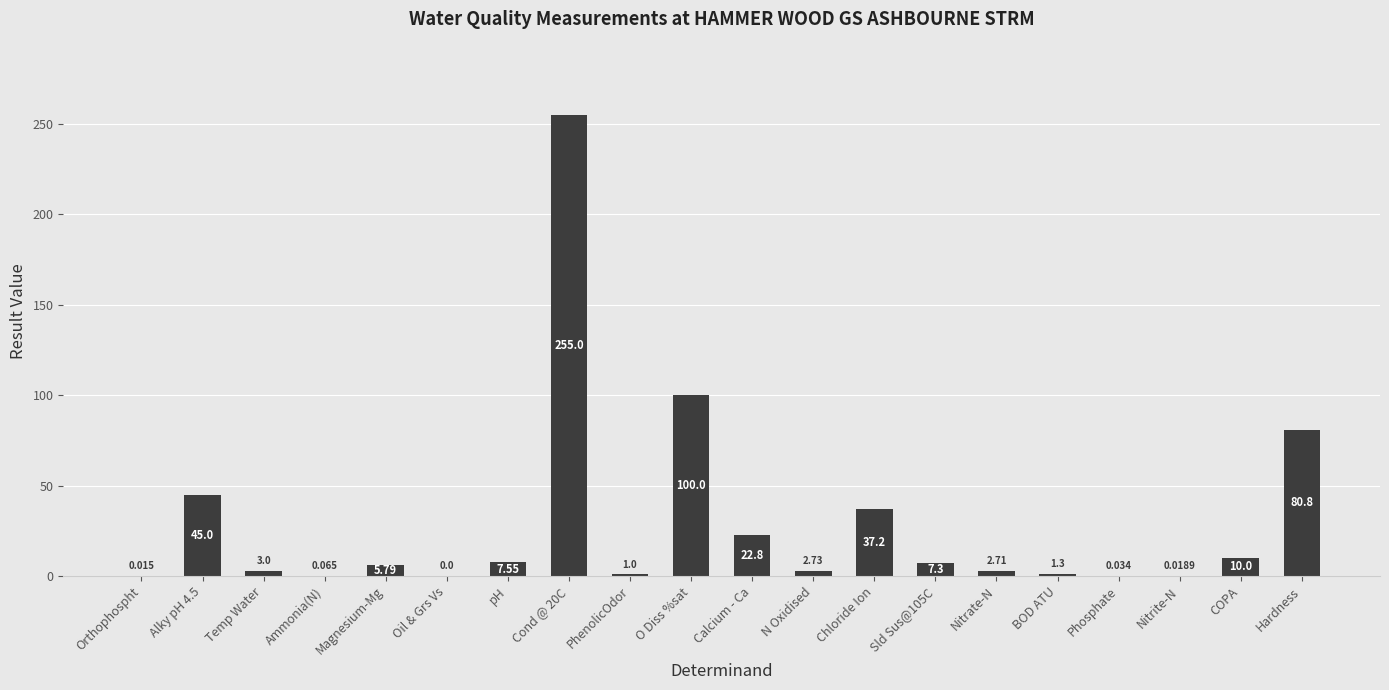

At which label is the value closest to 127?

O Diss %sat